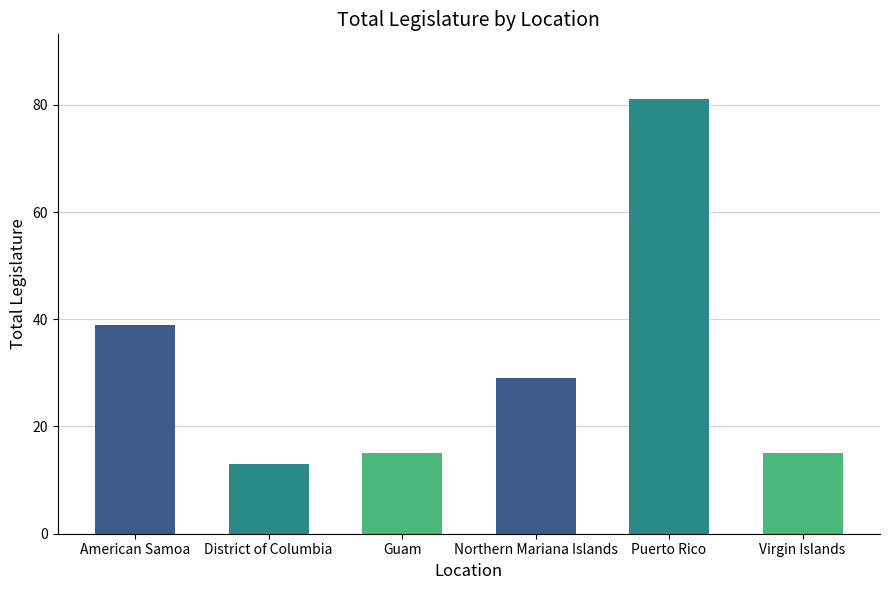

What is the sum of all values?

192